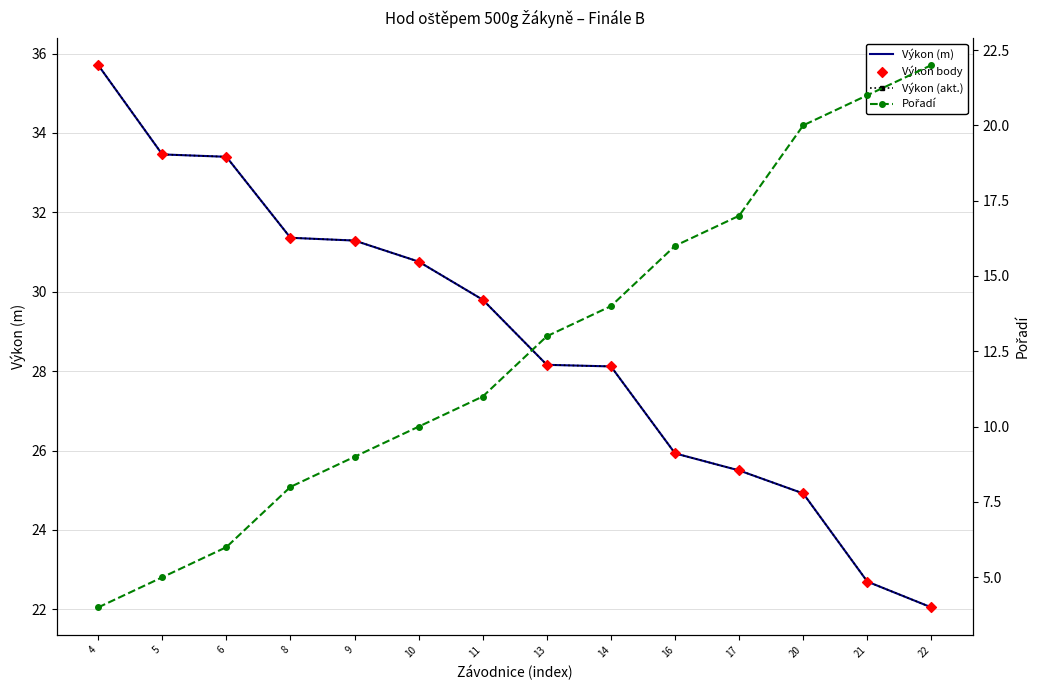

Which series has the largest total across all categories?

Výkon (m)